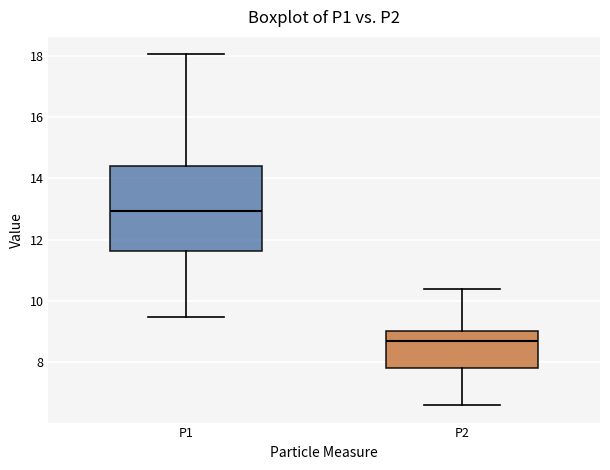

Reading left to right, transcribe this box plot: for each box, give where its median line is, the range the box spans, and where its two whiskers end, as read against the y-axis. The values are not printed on the chart, so give them approximately, as read against the axis.

P1: median 13.0, box 11.6 to 14.4, whiskers 9.4 to 18.0
P2: median 8.6, box 7.8 to 9.0, whiskers 6.6 to 10.4